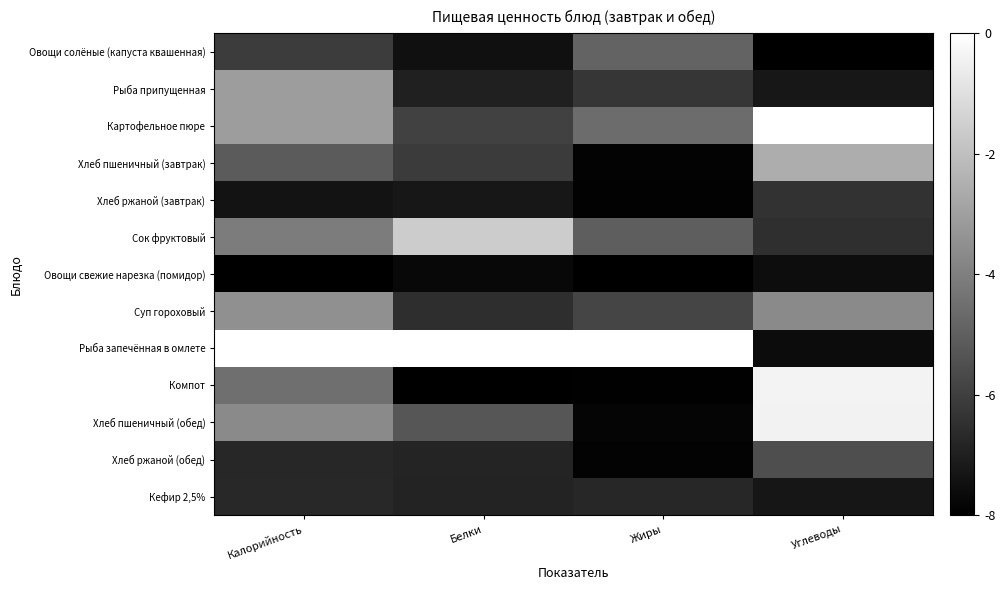

Count the number of categories in the chart.

4